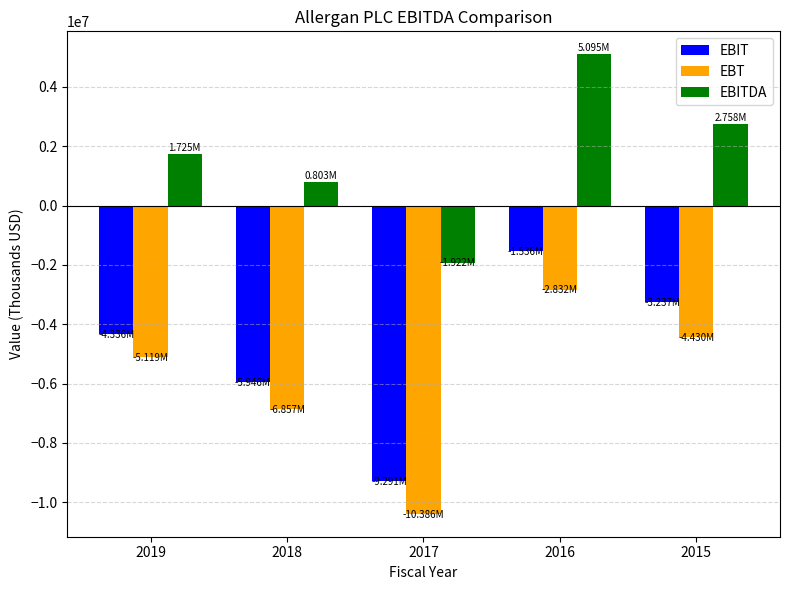

What is the difference between the highest and lowest values at 2019?

6844100